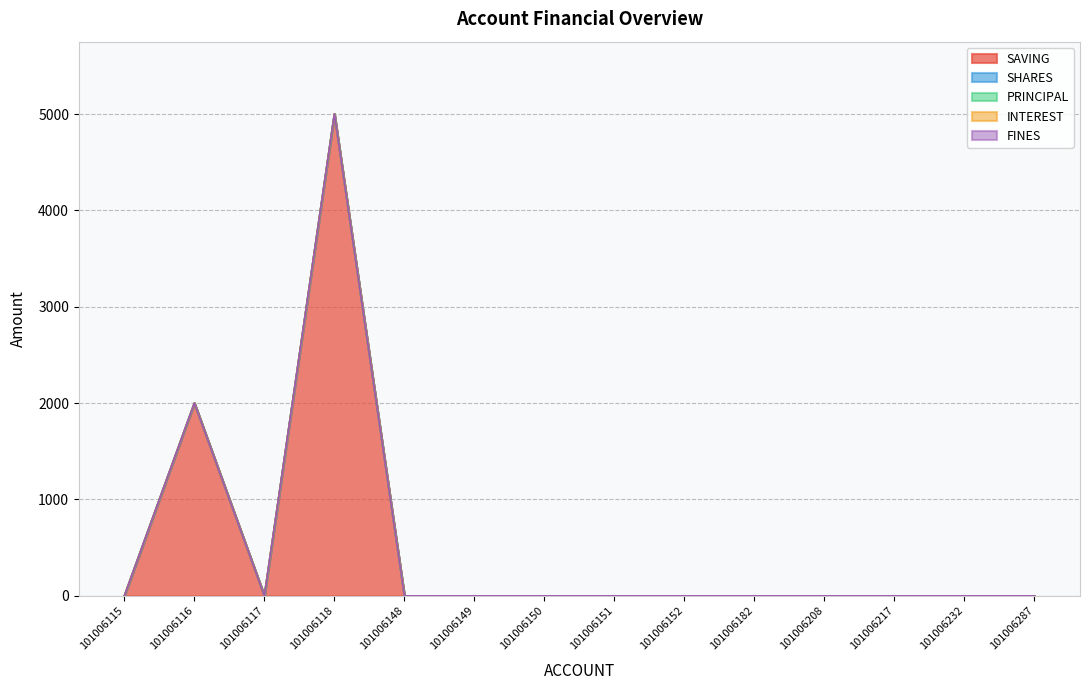

How many series are shown in this chart?

5